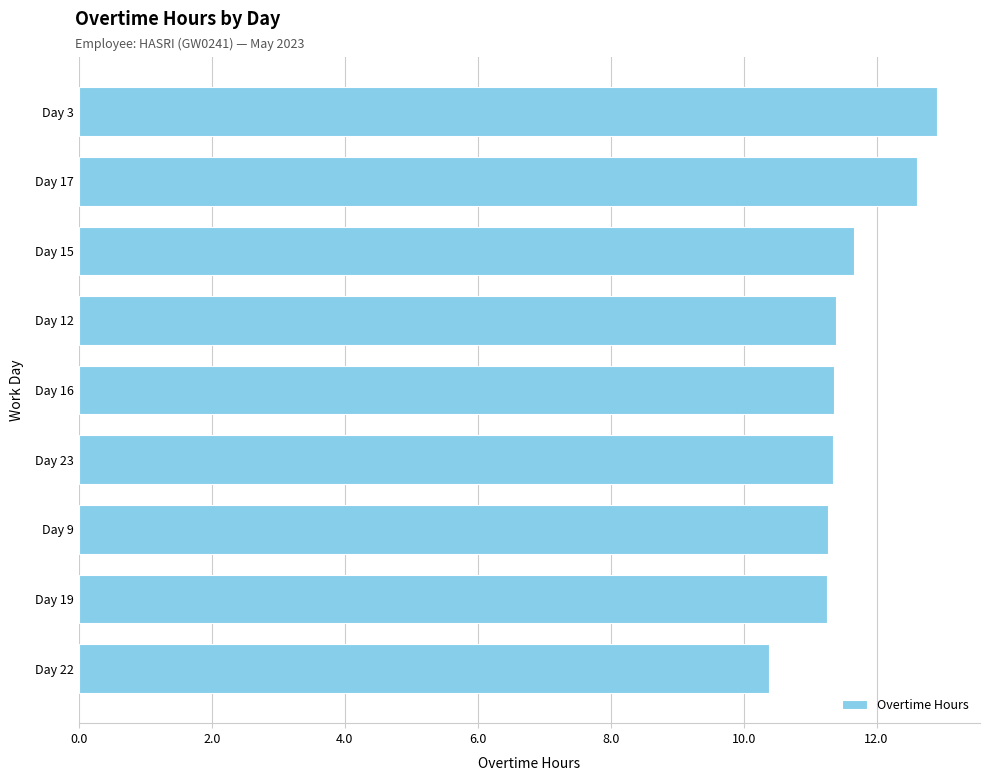

How many bars are there in total?

9